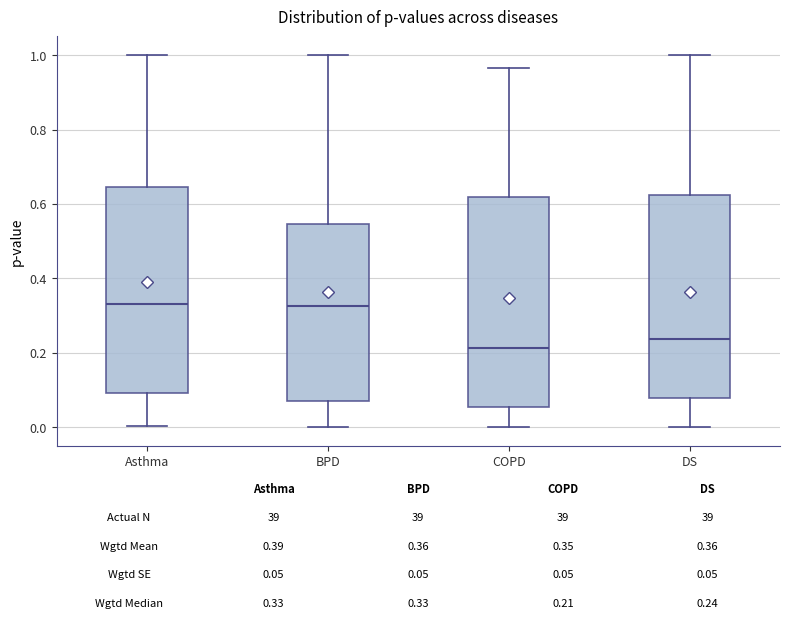

Which box's median line is the lowest?

COPD